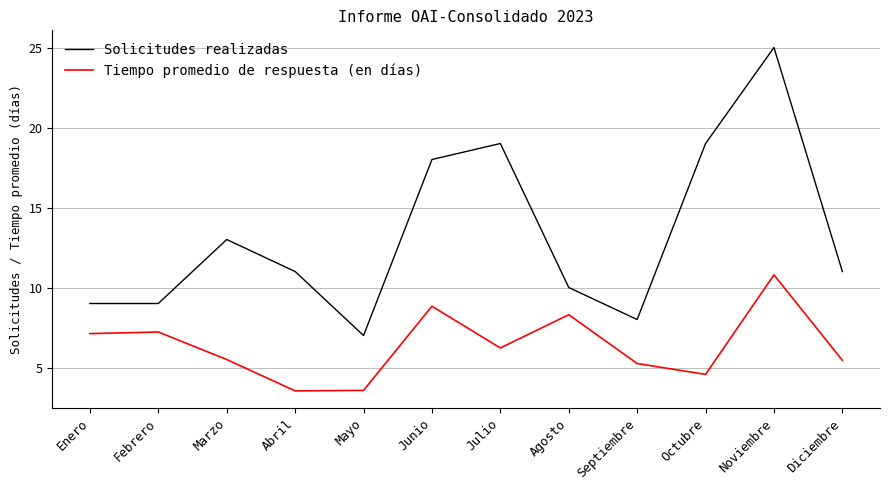

At which category is the sum across all series the highest?

Noviembre